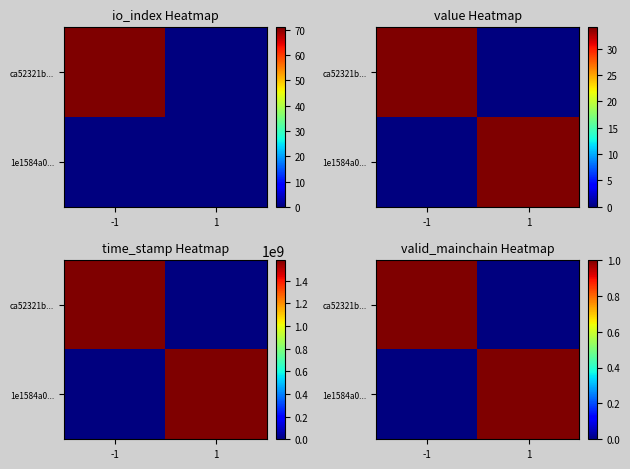

Which has a higher value, -1 or 1?

-1